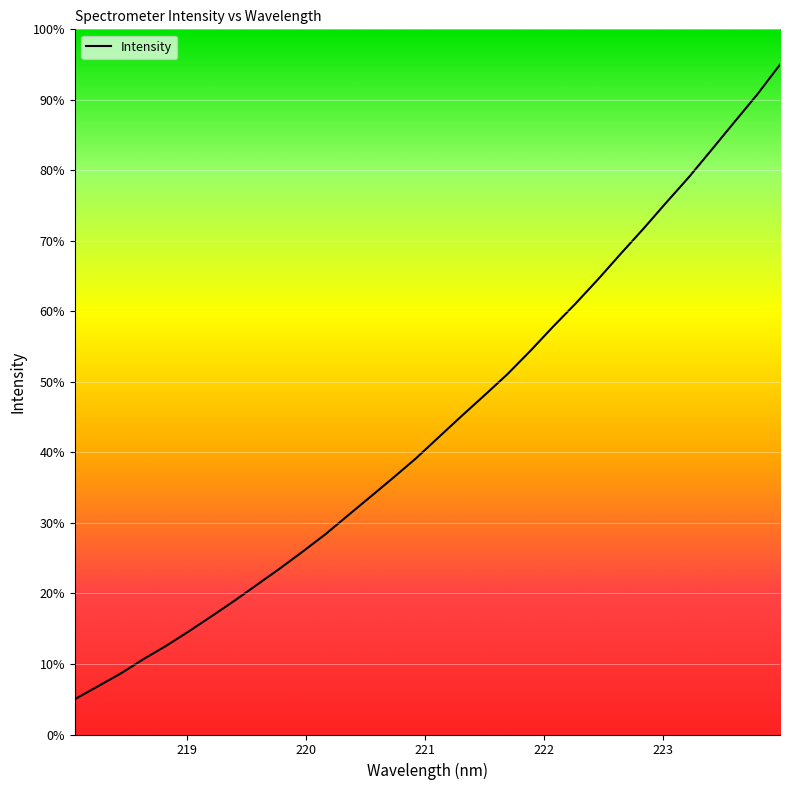

What is the difference between the maximum and minimum values?

90.0